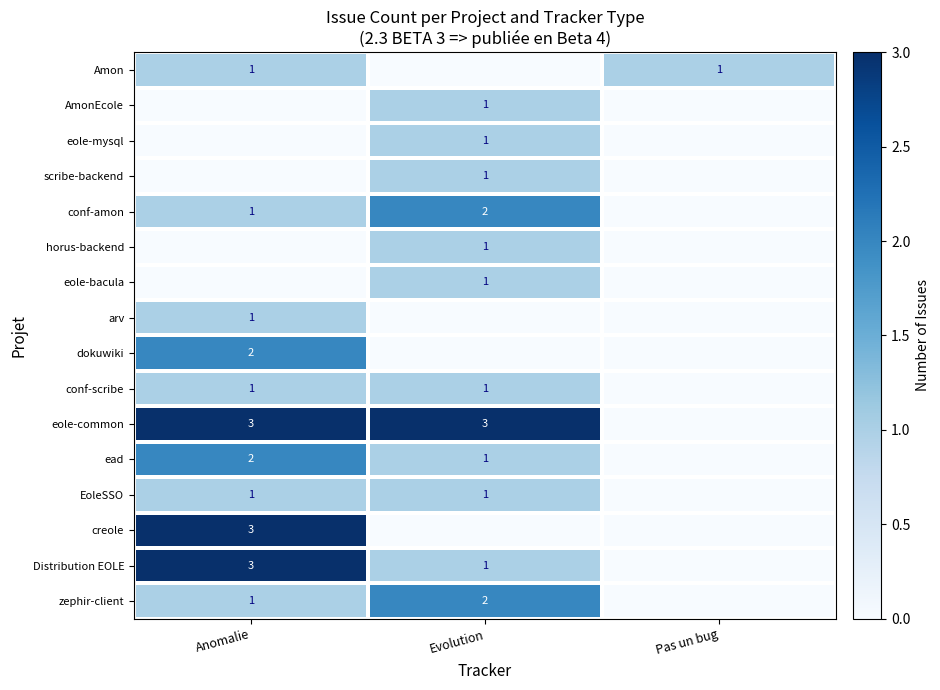

True or false: dokuwiki has a value of 2 at Anomalie.

True